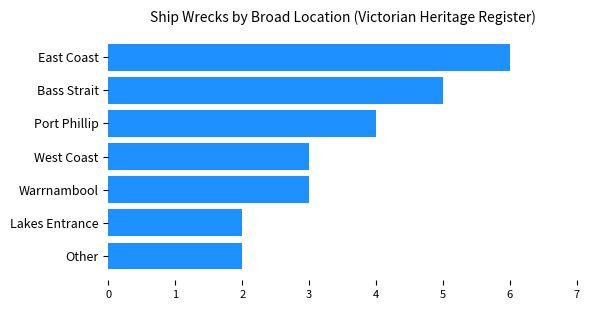

What position from the bottom is West Coast?

4